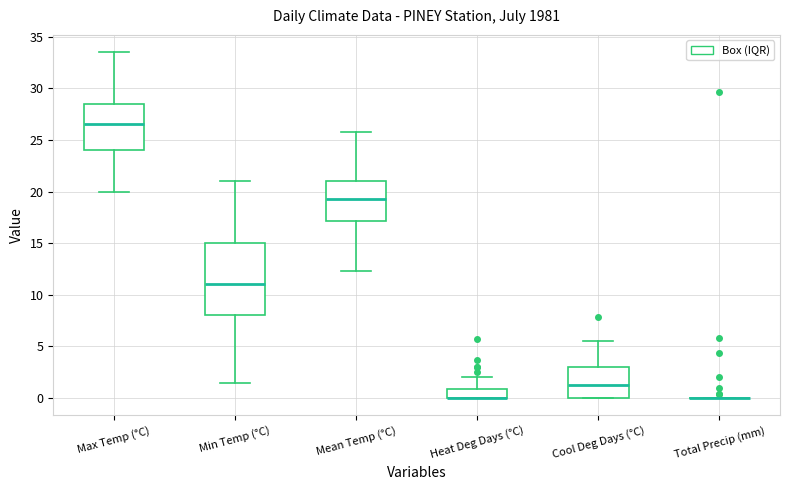

Reading left to right, transcribe this box plot: for each box, give where its median line is, the range the box spans, and where its two whiskers end, as read against the y-axis. The values are not printed on the chart, so give them approximately, as read against the axis.

Max Temp (°C): median 26.5, box 24.0 to 28.5, whiskers 20.0 to 33.5
Min Temp (°C): median 11.0, box 8.0 to 15.0, whiskers 1.5 to 21.0
Mean Temp (°C): median 19.5, box 17.0 to 21.0, whiskers 12.5 to 26.0
Heat Deg Days (°C): median 0.0 (drawn on the box's lower edge), box 0.0 to 1.0, whiskers 0.0 to 2.0
Cool Deg Days (°C): median 1.5, box 0.0 to 3.0, whiskers 0.0 to 5.5
Total Precip (mm): box collapsed to a line at 0.0, whiskers 0.0 to 0.0